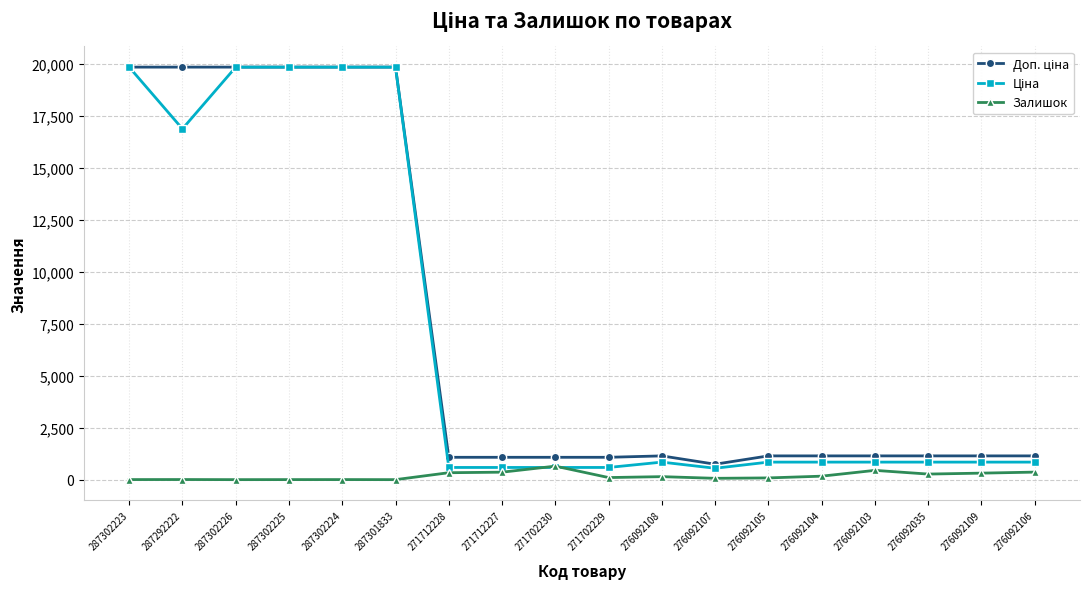

At how many categories does at least one series exceed 6994?

6